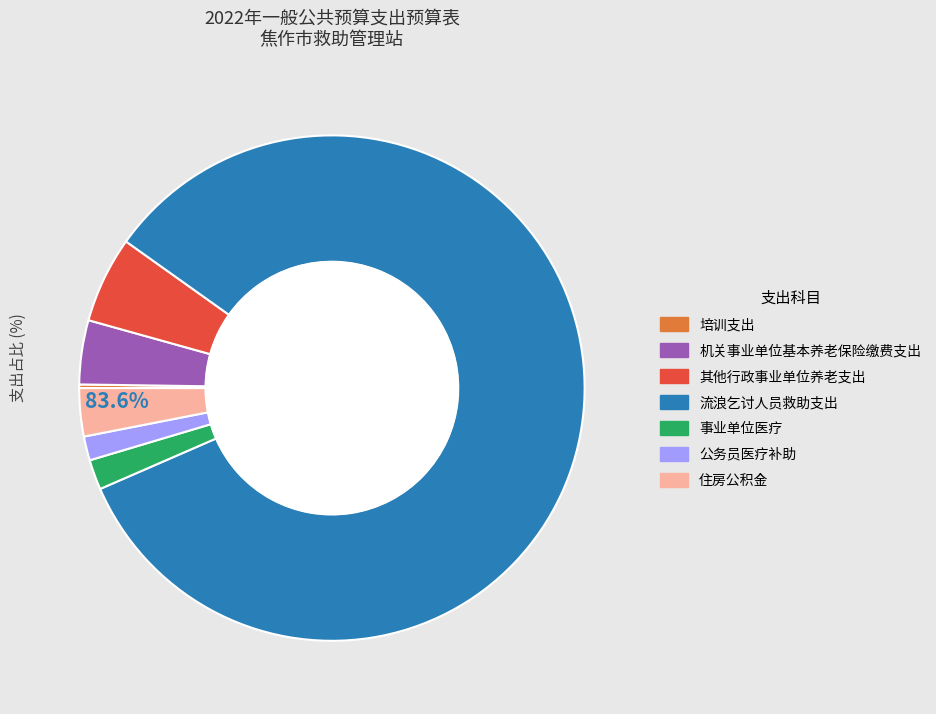

Does 公务员医疗补助 account for over 50% of the chart?

No